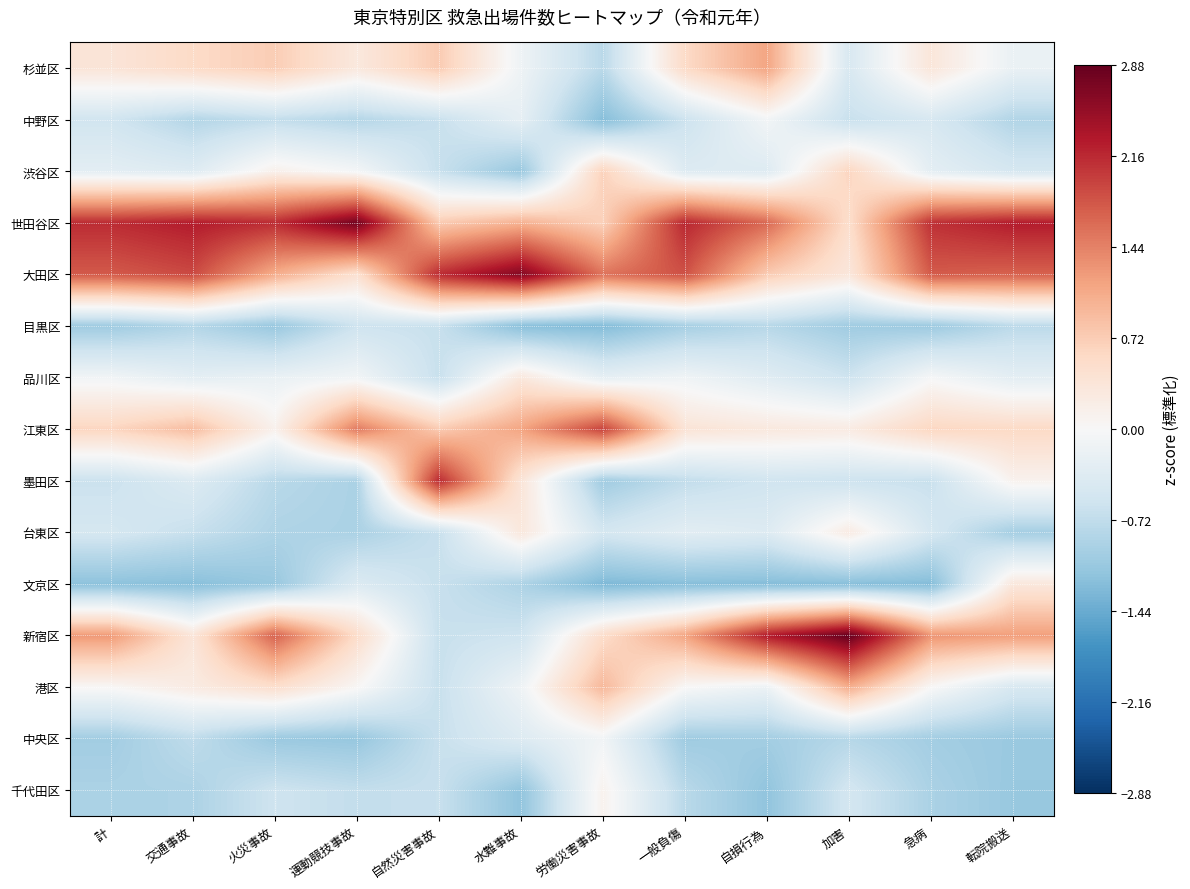

Reading left to right, transcribe all the data shown in this chart.

千代田区: 計=-0.9	交通事故=-0.9	火災事故=-0.6	運動競技事故=-0.7	自然災害事故=-0.6	水難事故=-1.1	労働災害事故=0.1	一般負傷=-0.8	自損行為=-1.1	加害=-0.5	急病=-0.9	転院搬送=-1.1
中央区: 計=-1.0	交通事故=-0.7	火災事故=-1.1	運動競技事故=-1.1	自然災害事故=-0.6	水難事故=-0.4	労働災害事故=-0.1	一般負傷=-1.0	自損行為=-1.0	加害=-0.8	急病=-1.0	転院搬送=-1.1
港区: 計=0.0	交通事故=0.2	火災事故=0.5	運動競技事故=0.0	自然災害事故=-0.6	水難事故=-0.1	労働災害事故=0.9	一般負傷=0.0	自損行為=-0.2	加害=1.0	急病=0.0	転院搬送=-0.5
新宿区: 計=1.2	交通事故=0.4	火災事故=1.7	運動競技事故=0.5	自然災害事故=-0.6	水難事故=-0.6	労働災害事故=0.5	一般負傷=1.1	自損行為=2.3	加害=2.9	急病=1.3	転院搬送=1.2
文京区: 計=-1.2	交通事故=-1.2	火災事故=-1.1	運動競技事故=-0.4	自然災害事故=-0.6	水難事故=-0.9	労働災害事故=-1.3	一般負傷=-1.2	自損行為=-1.2	加害=-1.2	急病=-1.2	転院搬送=0.3
台東区: 計=-0.5	交通事故=-0.7	火災事故=-0.9	運動競技事故=-0.9	自然災害事故=-0.6	水難事故=0.3	労働災害事故=-0.5	一般負傷=-0.3	自損行為=-0.4	加害=0.2	急病=-0.5	転院搬送=-1.0
墨田区: 計=-0.6	交通事故=-0.4	火災事故=-0.8	運動競技事故=-0.9	自然災害事故=2.1	水難事故=0.4	労働災害事故=-1.0	一般負傷=-0.7	自損行為=-0.6	加害=-0.6	急病=-0.6	転院搬送=0.1
江東区: 計=0.6	交通事故=0.9	火災事故=0.1	運動競技事故=1.5	自然災害事故=0.7	水難事故=1.1	労働災害事故=1.9	一般負傷=0.4	自損行為=0.3	加害=0.2	急病=0.6	転院搬送=0.6
品川区: 計=-0.1	交通事故=-0.3	火災事故=-0.2	運動競技事故=-0.1	自然災害事故=-0.6	水難事故=0.3	労働災害事故=-0.3	一般負傷=-0.1	自損行為=-0.3	加害=-0.6	急病=-0.0	転院搬送=-0.3
目黒区: 計=-1.0	交通事故=-0.8	火災事故=-1.1	運動競技事故=-0.6	自然災害事故=-0.6	水難事故=-1.2	労働災害事故=-1.3	一般負傷=-1.0	自損行為=-0.8	加害=-1.0	急病=-1.0	転院搬送=-0.8
大田区: 計=1.8	交通事故=1.9	火災事故=1.1	運動競技事故=0.5	自然災害事故=2.1	水難事故=2.7	労働災害事故=1.6	一般負傷=1.8	自損行為=0.7	加害=0.3	急病=1.8	転院搬送=1.7
世田谷区: 計=2.1	交通事故=2.3	火災事故=2.1	運動競技事故=2.8	自然災害事故=0.7	水難事故=1.0	労働災害事故=0.7	一般負傷=2.2	自損行為=1.6	加害=0.5	急病=2.1	転院搬送=2.3
渋谷区: 計=-0.3	交通事故=-0.4	火災事故=0.1	運動競技事故=-0.1	自然災害事故=-0.6	水難事故=-1.1	労働災害事故=0.7	一般負傷=-0.4	自損行為=-0.4	加害=0.6	急病=-0.3	転院搬送=-0.5
中野区: 計=-0.6	交通事故=-0.8	火災事故=-0.7	運動競技事故=-0.8	自然災害事故=-0.6	水難事故=-0.3	労働災害事故=-1.2	一般負傷=-0.6	自損行為=-0.1	加害=-0.6	急病=-0.5	転院搬送=-0.8
杉並区: 計=0.4	交通事故=0.6	火災事故=0.7	運動競技事故=0.3	自然災害事故=0.7	水難事故=-0.1	労働災害事故=-0.8	一般負傷=0.6	自損行為=1.1	加害=-0.4	急病=0.3	転院搬送=-0.2